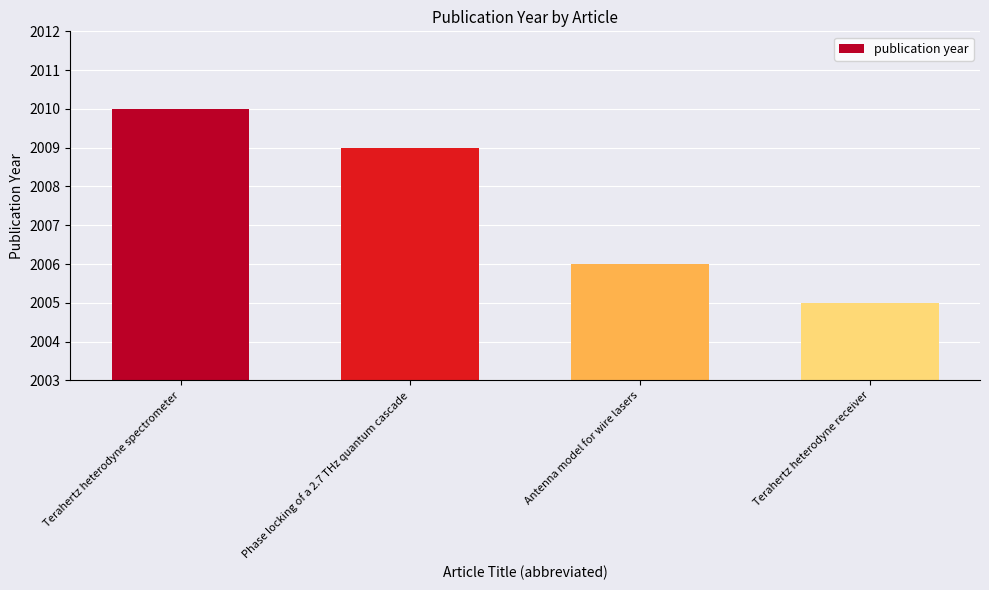

What is the change in value from Phase locking of a 2.7 THz quantum cascade to Antenna model for wire lasers?

-3